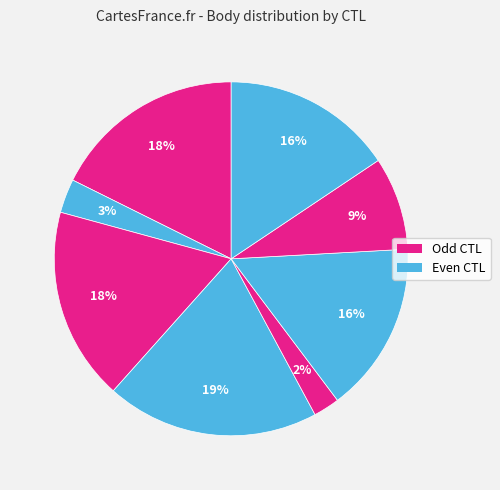

How many segments does this pie chart have?

8